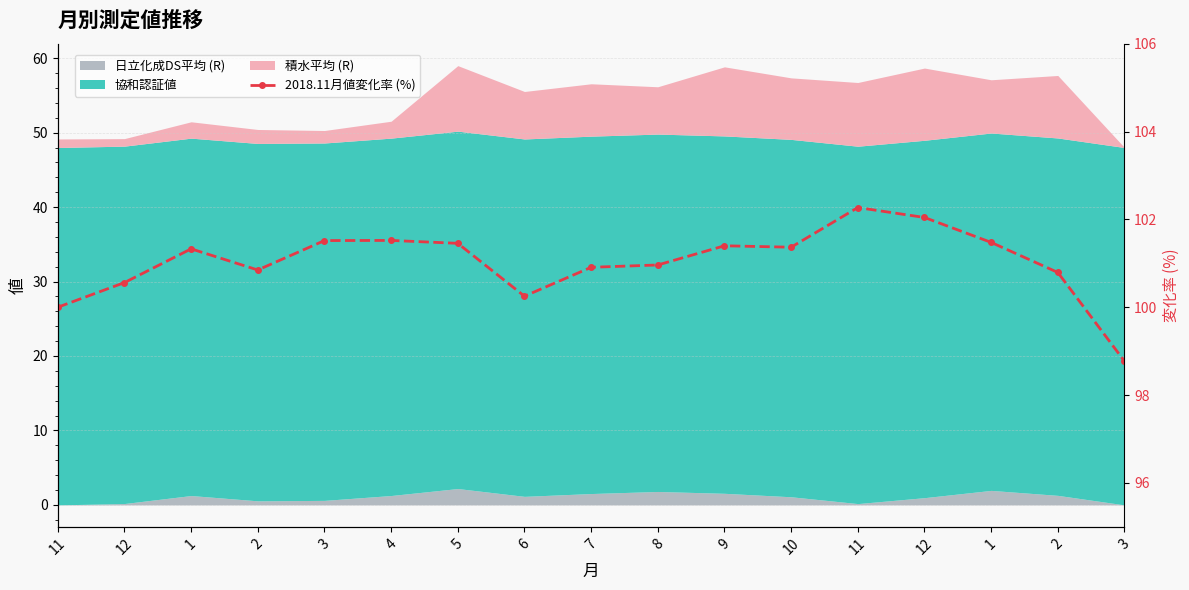

How many data points are above 101?

9